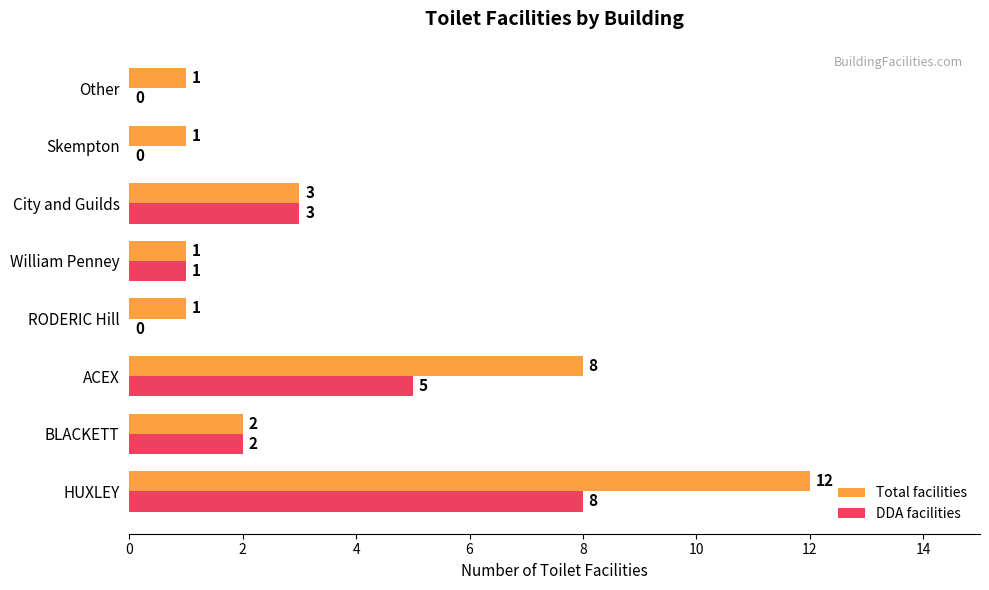

How many DDA facilities values are between 0 and 5?

7